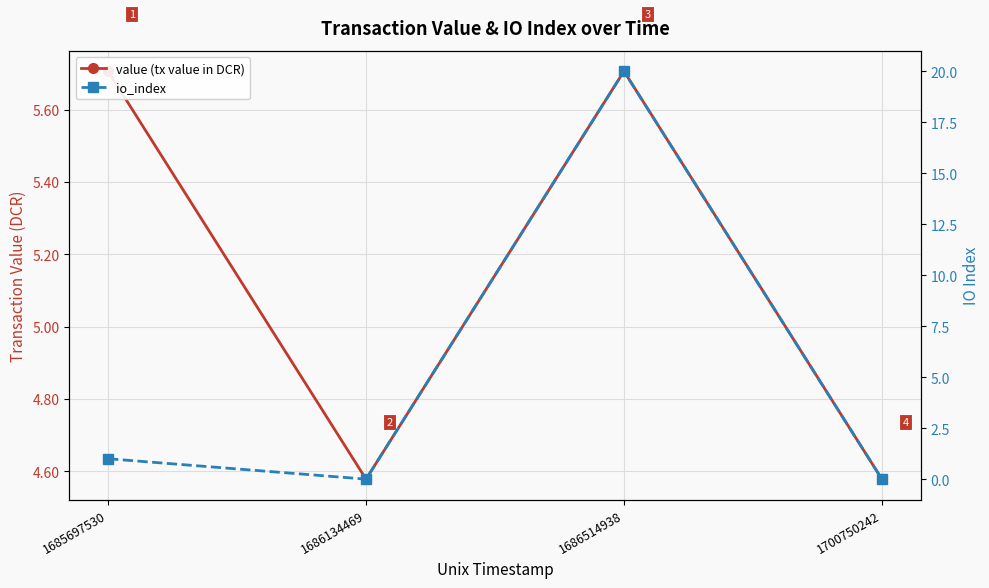

Which series changed the most between 1685697530 and 1700750242?

value (tx value in DCR)